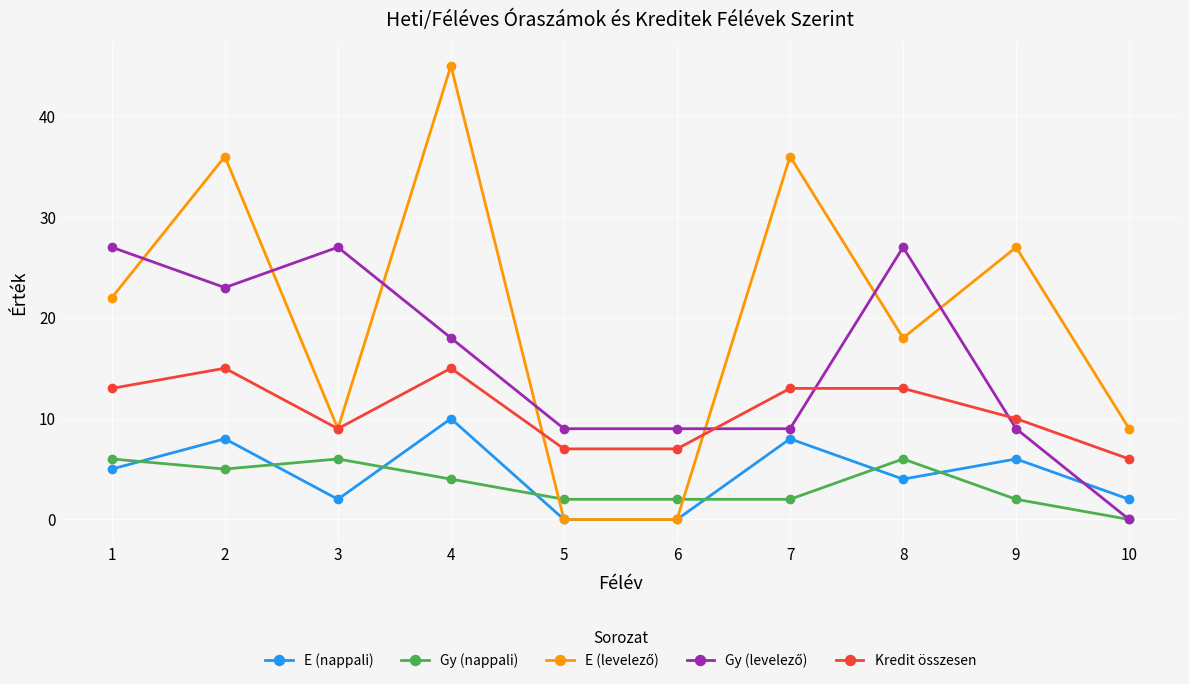

The Gy (nappali) series shows 3 at 3. True or false?

False